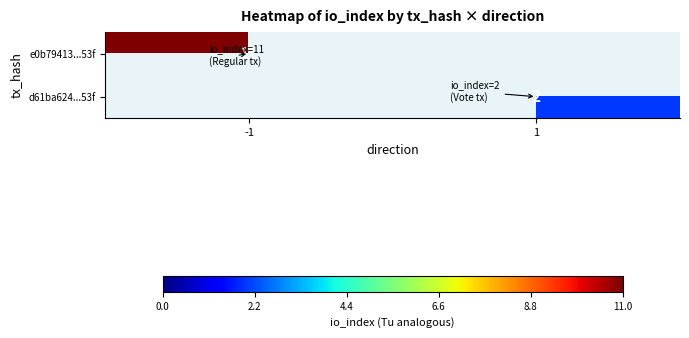

The value of e0b79413...53f at -1 is 11. True or false?

True